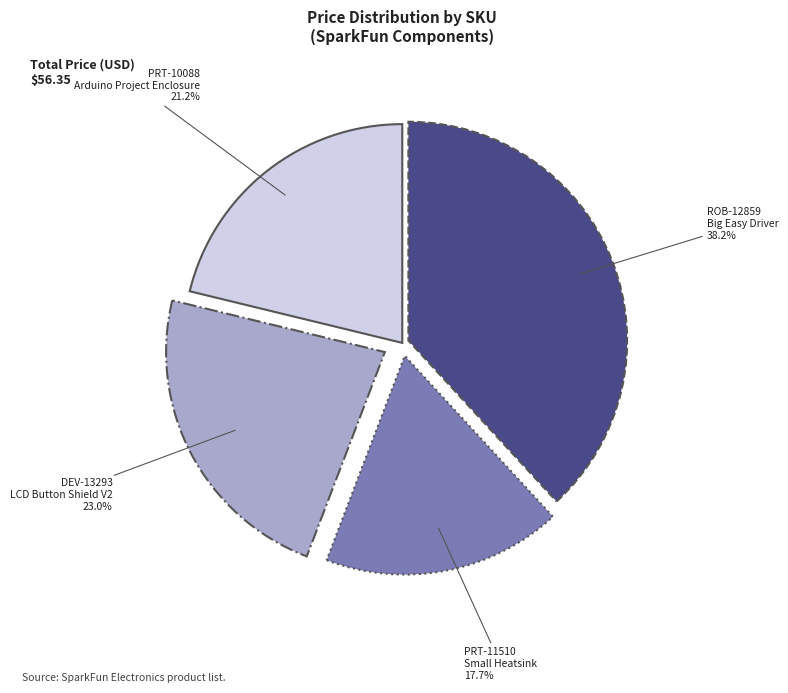

To the nearest percent, what is the average slice percentage?

25%